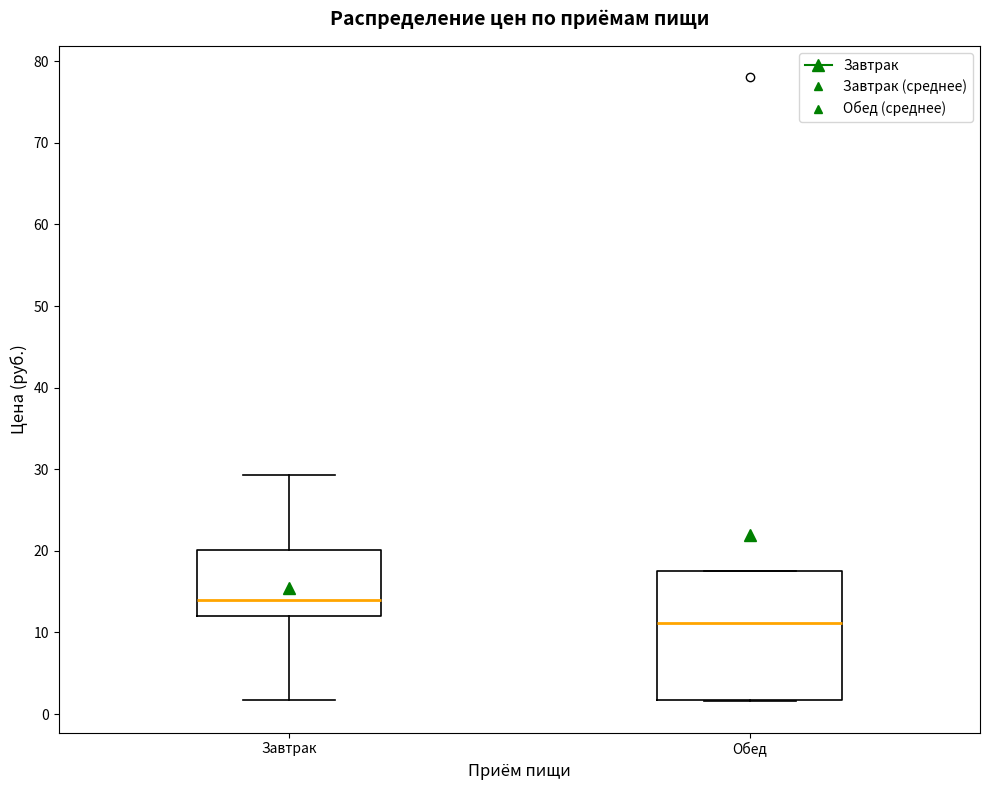

Where is the upper edge of the box for Обед on the y-axis? The values are not printed on the chart, so give them approximately, as read against the axis.

17